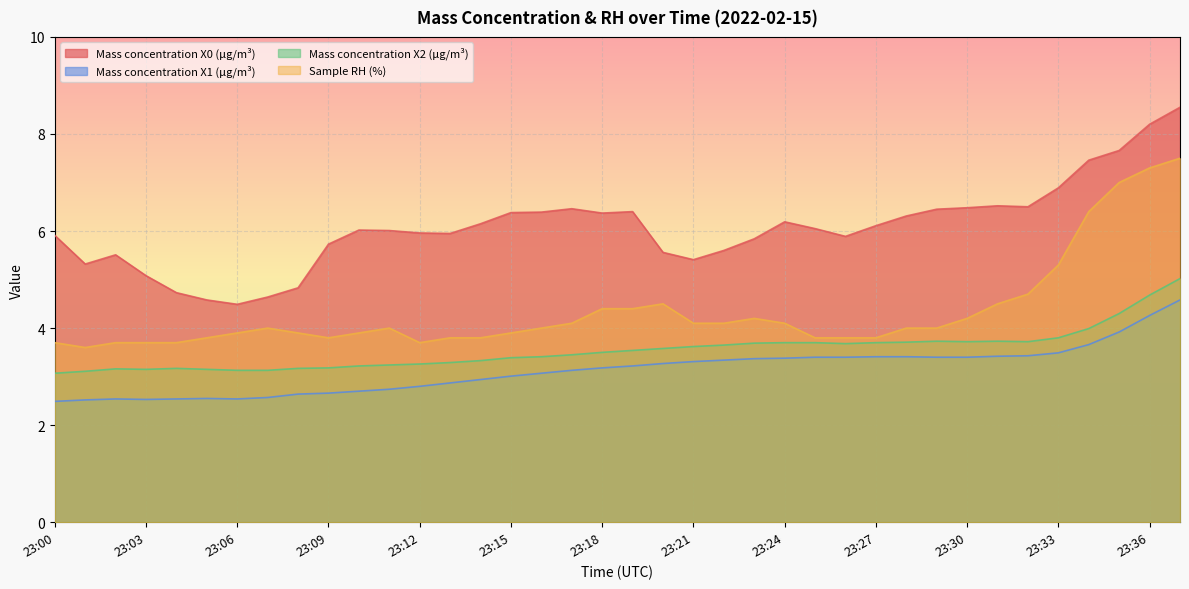

At which label does Mass concentration X1 (μg/m³) reach its minimum?

23:00